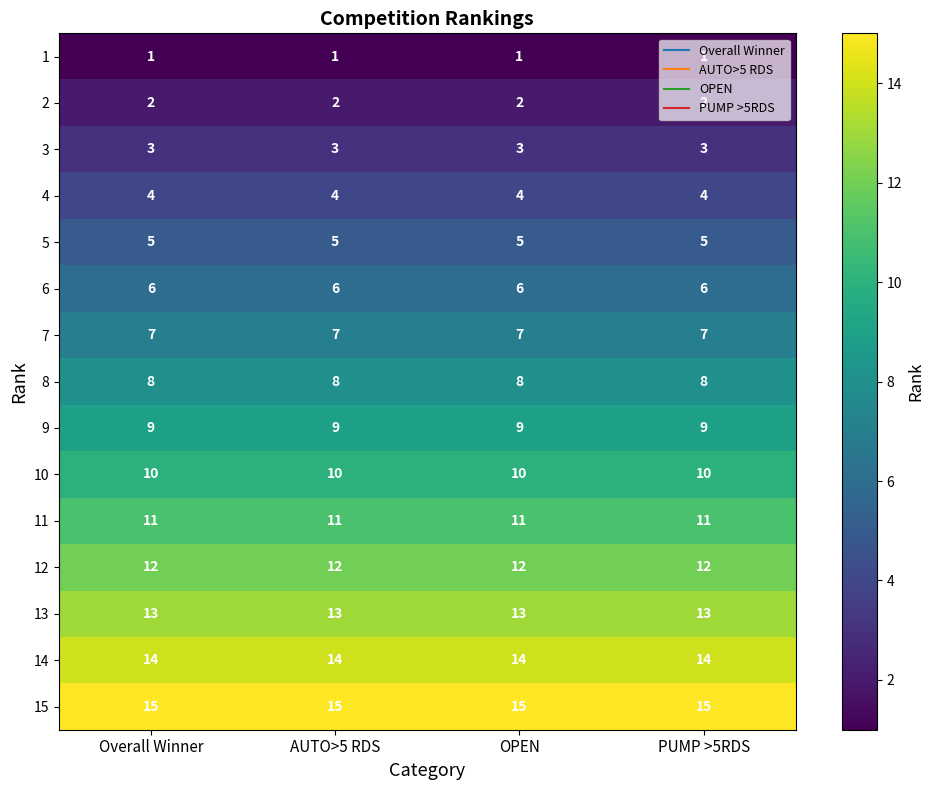

What is the approximate value of 12 at AUTO>5 RDS?

12